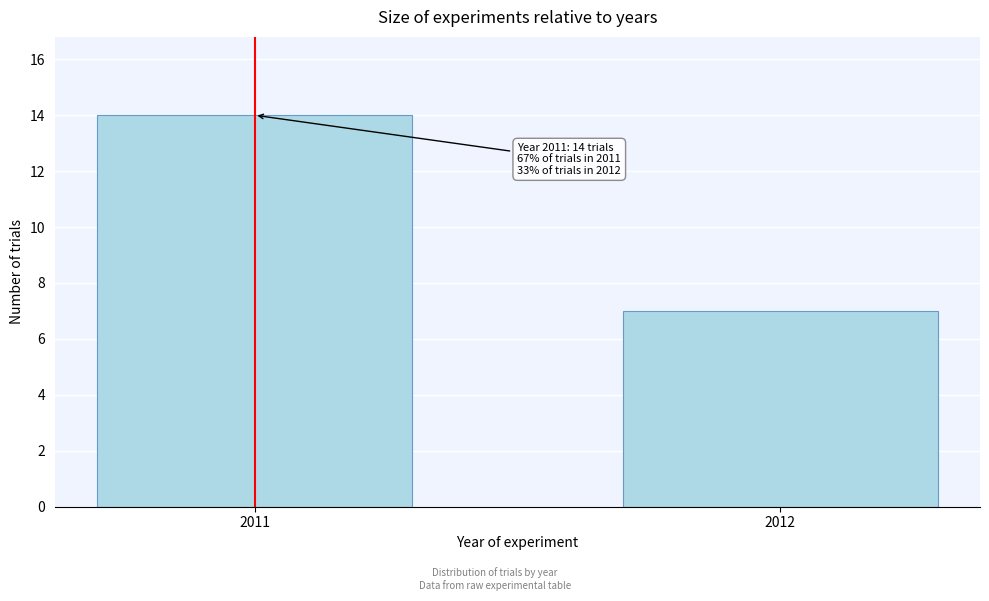

Reading left to right, list all the values displayed in this chart.

14	7